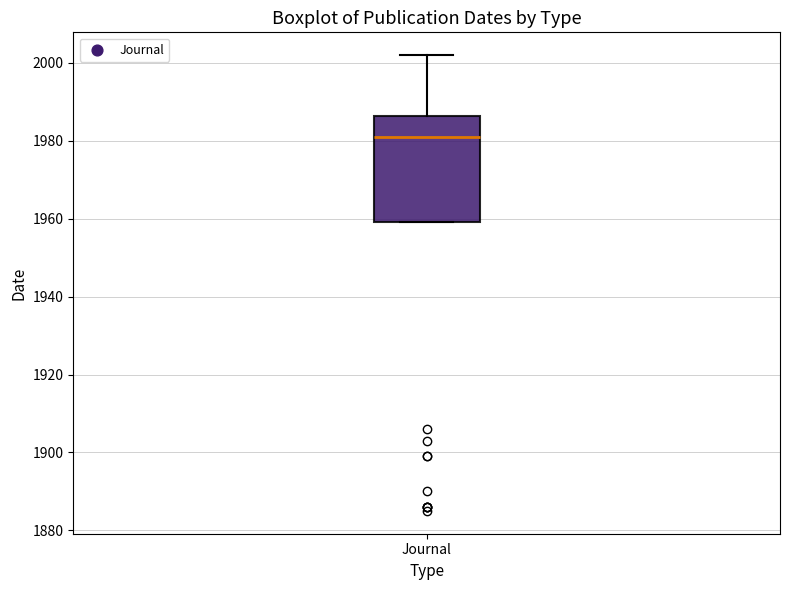

Transcribe this box plot: give where the median line is, the range the box spans, and where the two whiskers end, as read against the y-axis. The values are not printed on the chart, so give them approximately, as read against the axis.

median 1982, box 1960 to 1986, whiskers 1960 to 2002